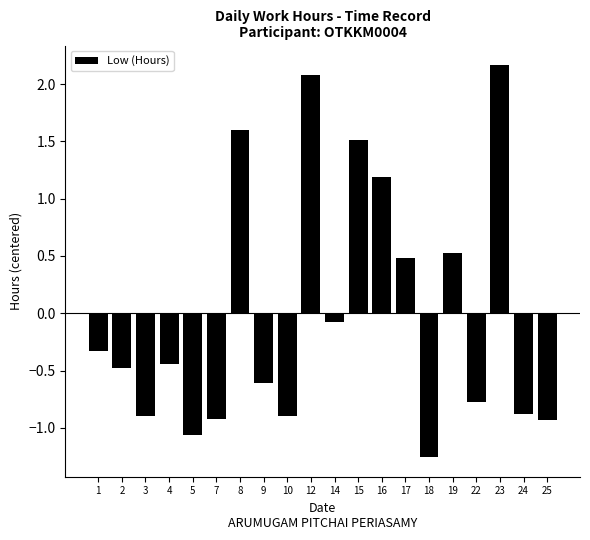

True or false: the data shows -0.6 at 3.

False